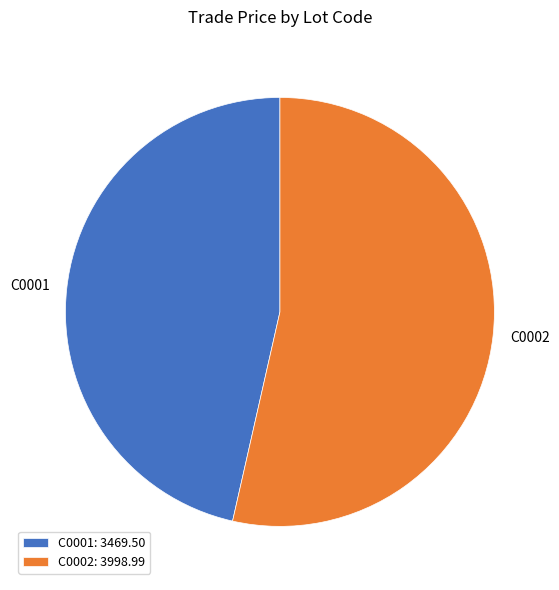

Which category has the biggest portion of the pie?

C0002